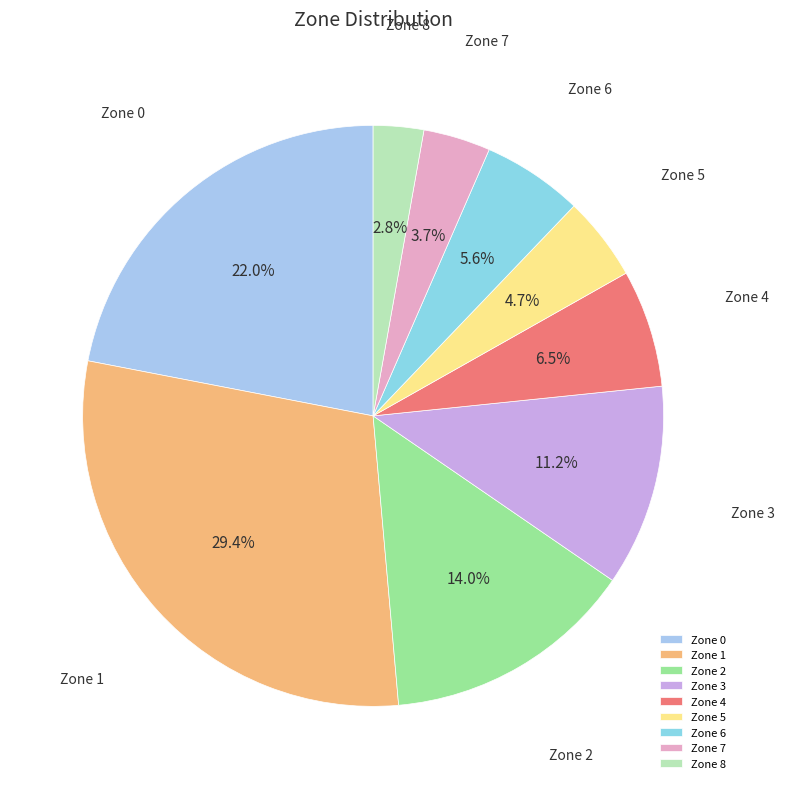

Which slice is the largest?

Zone 1